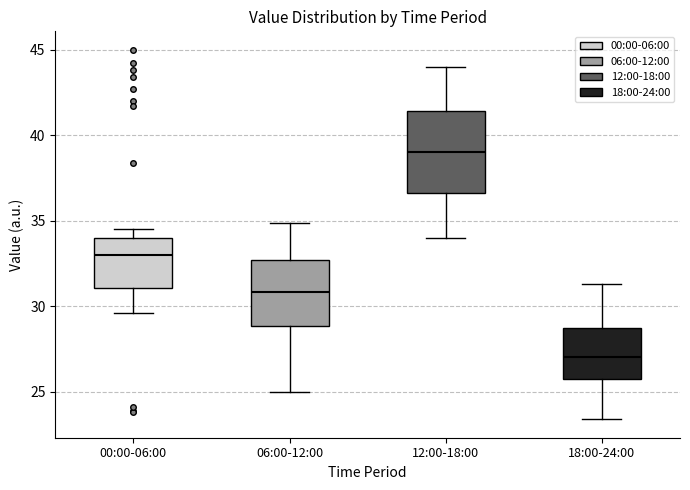

Which box is the tallest, from its lower edge to its upper edge?

12:00-18:00